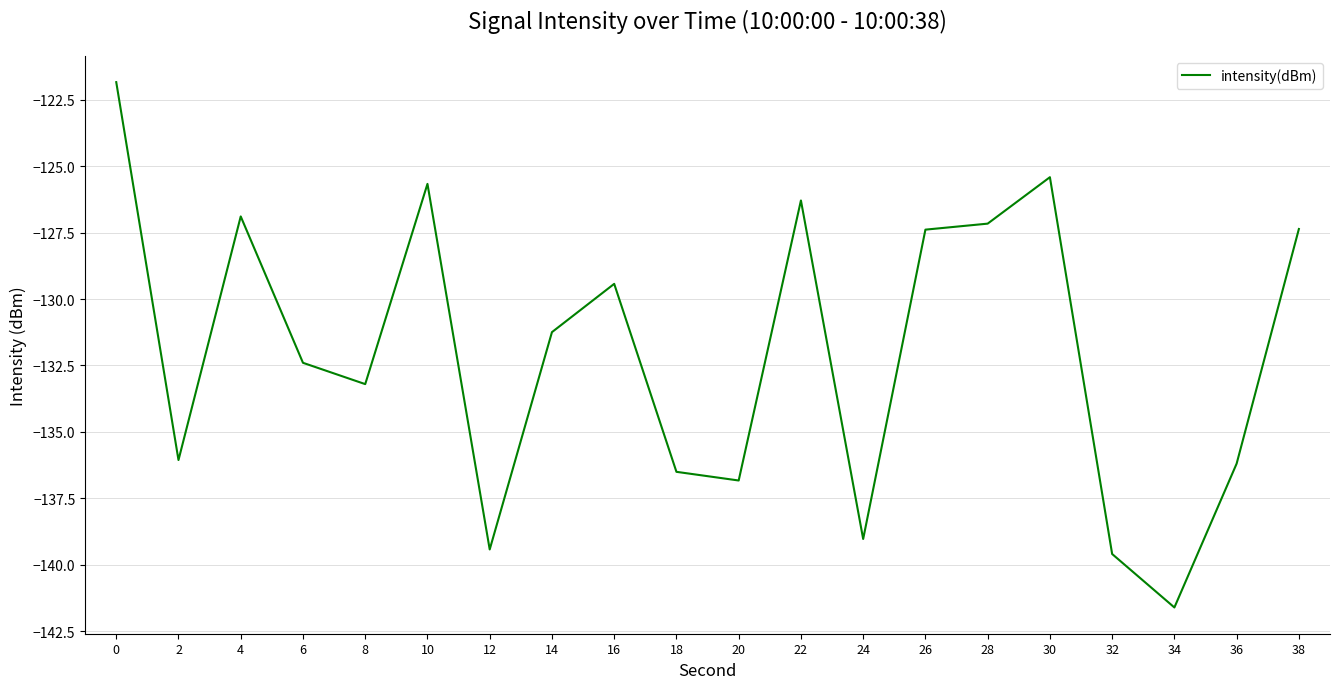

How many interior local valleys (lower than both neighbors) does the data have?

6